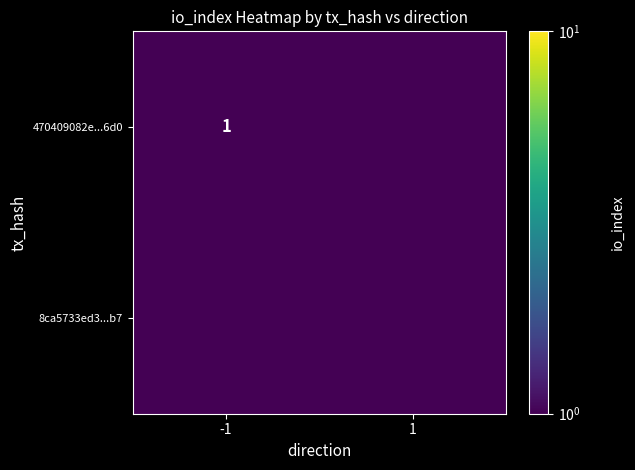

The 470409082e...6d0 series shows 1.0 at -1. True or false?

True